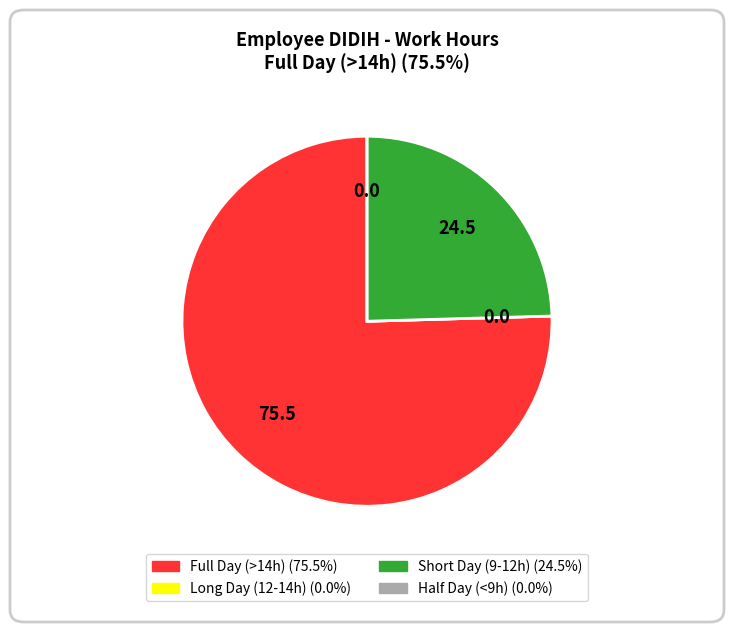

Is there any slice that represents more than half of the pie?

Yes